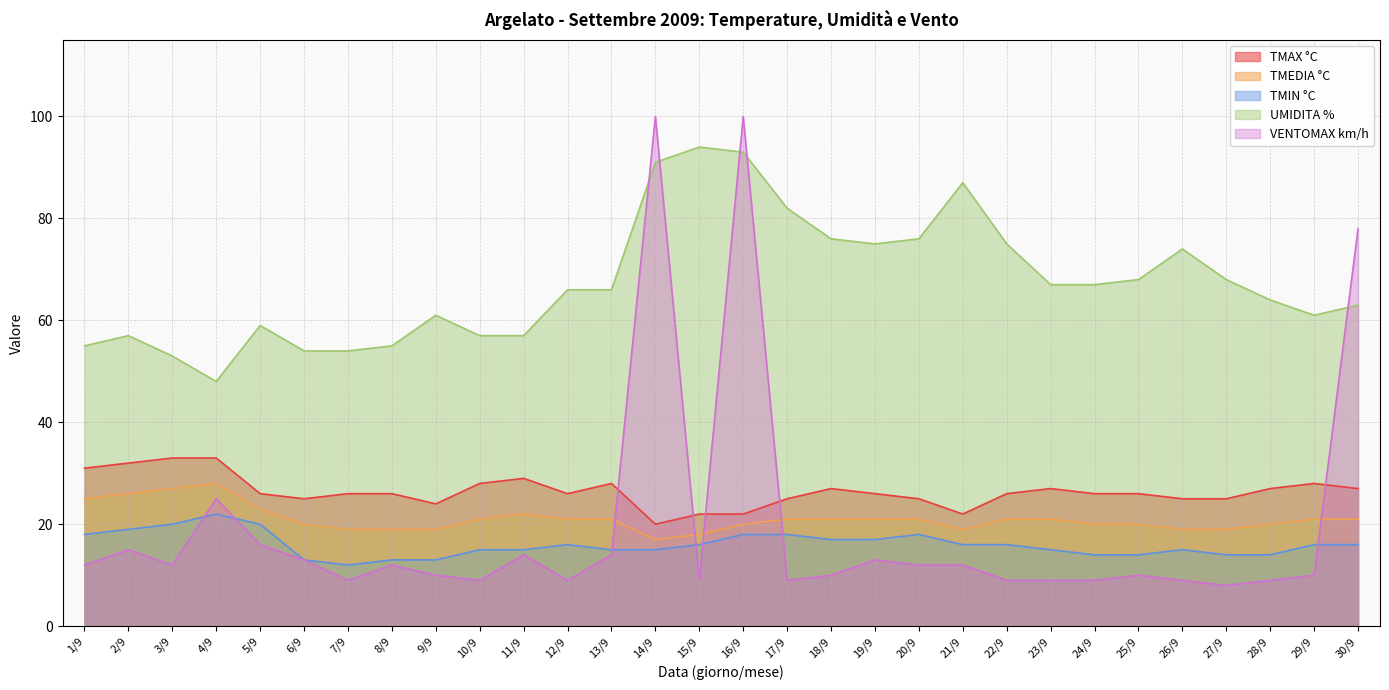

True or false: TMIN °C has a value of 36 at 4/9.

False